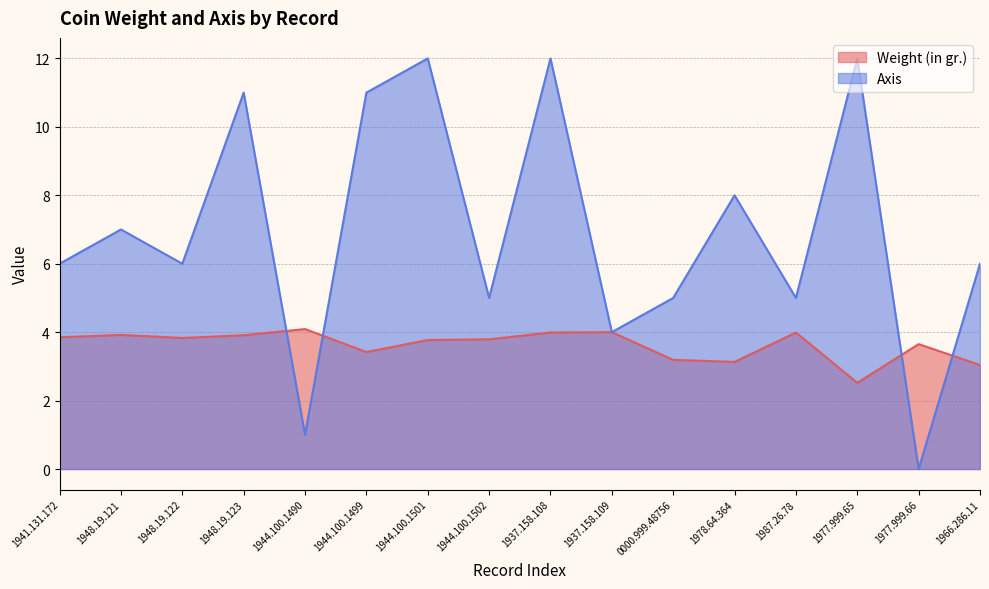

At which category is the sum across all series the highest?

1937.158.108